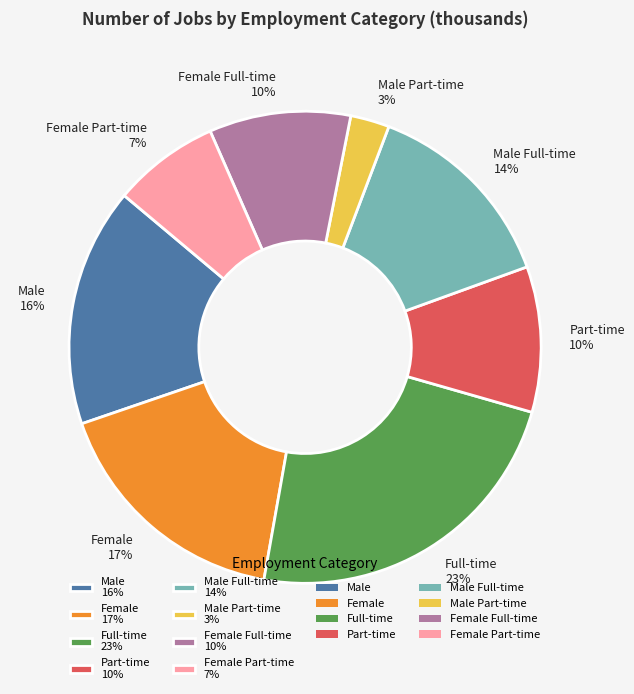

To the nearest percent, what percentage of the pie is Full-time 23%?

23%